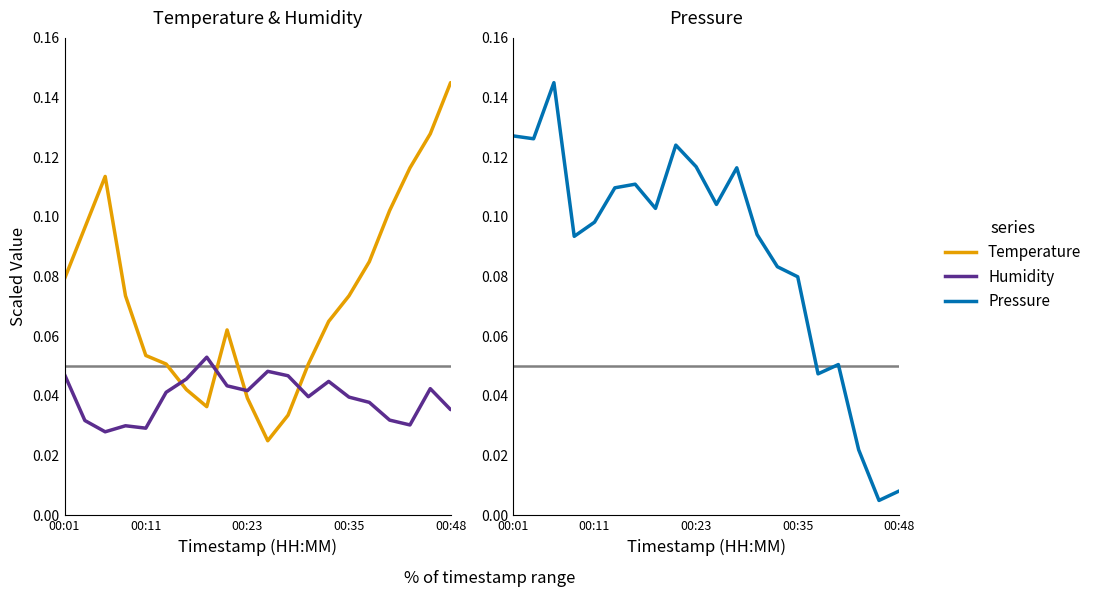

Which series has the largest total across all categories?

Pressure